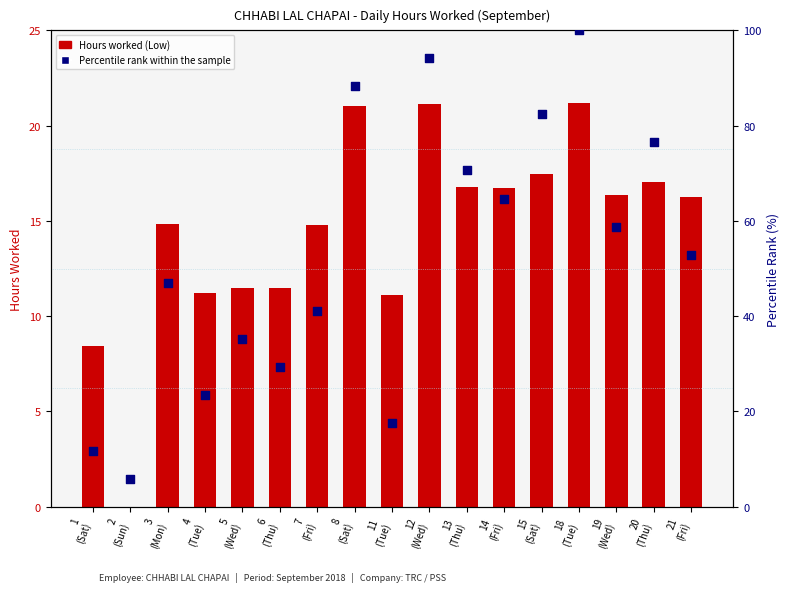

Which series reaches the minimum Y coordinate?

Hours worked (Low)